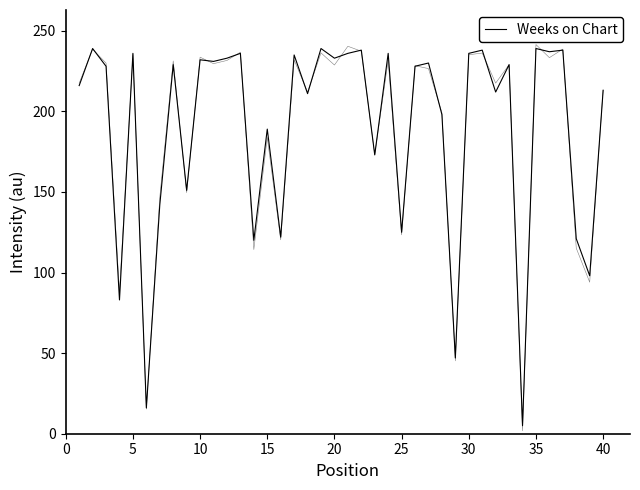

How many interior local valleys (lower than both neighbors) does the data have?

15